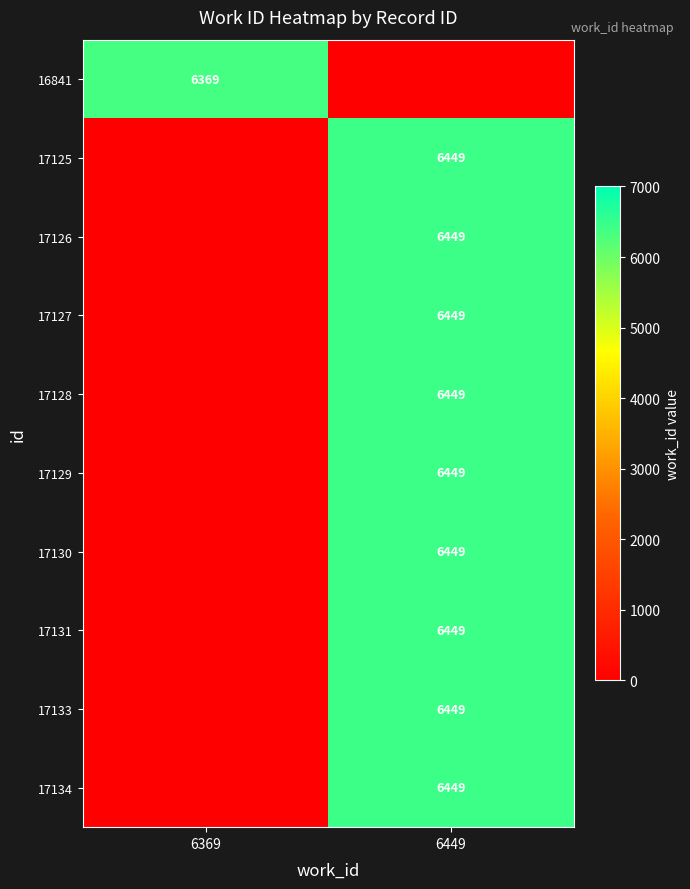

The 17127 series shows 10576 at 6449. True or false?

False